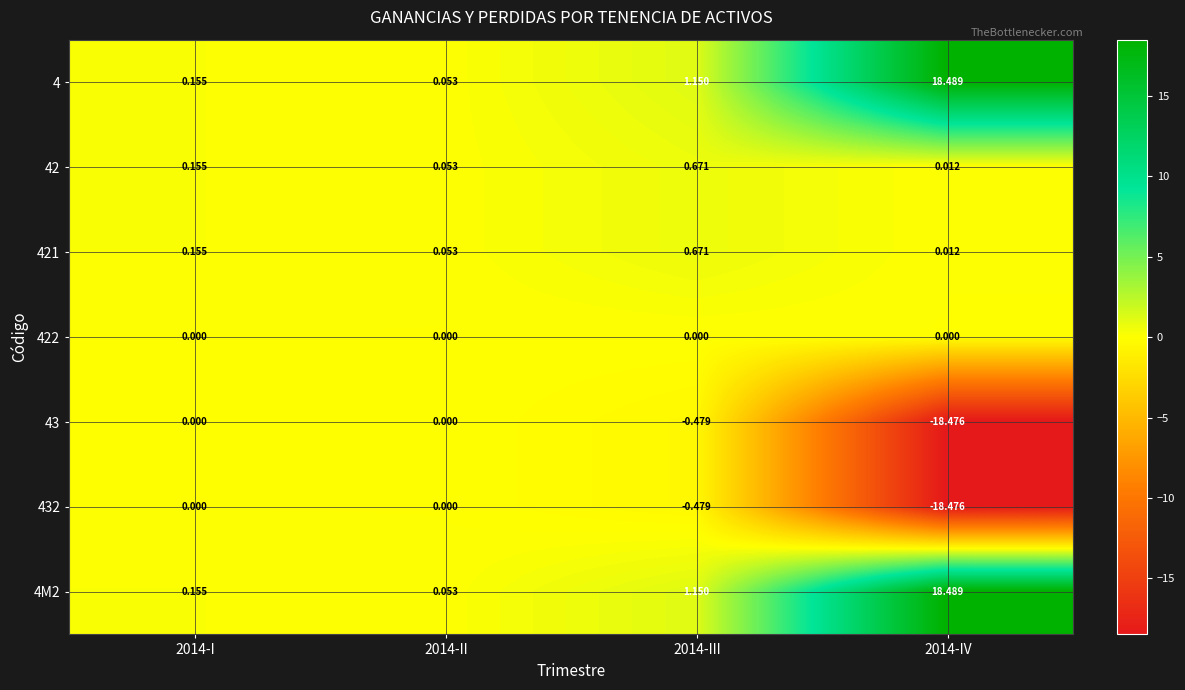

Count the number of categories in the chart.

4